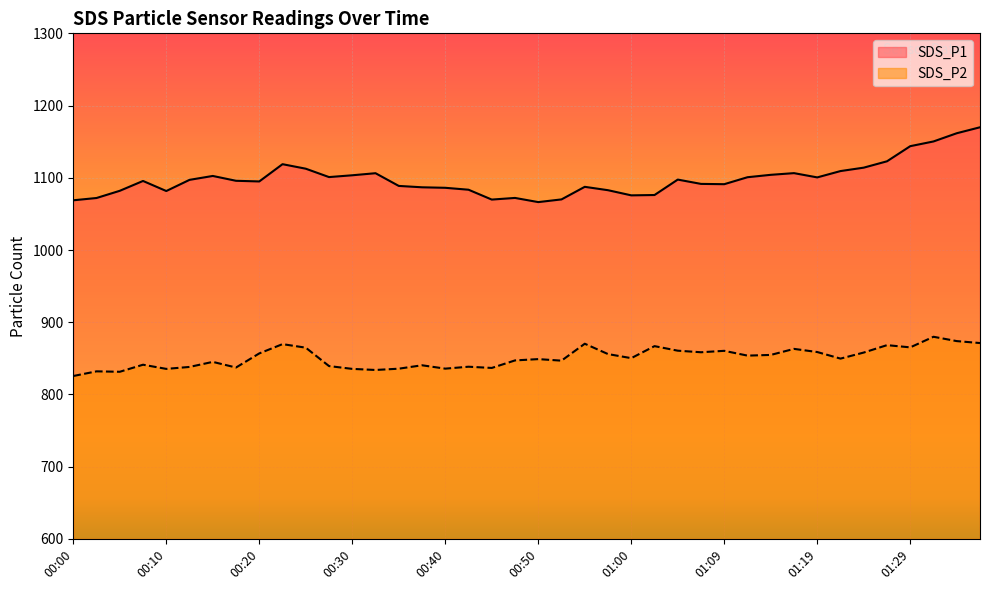

What is the sum of all SDS_P2 values?

34034.7